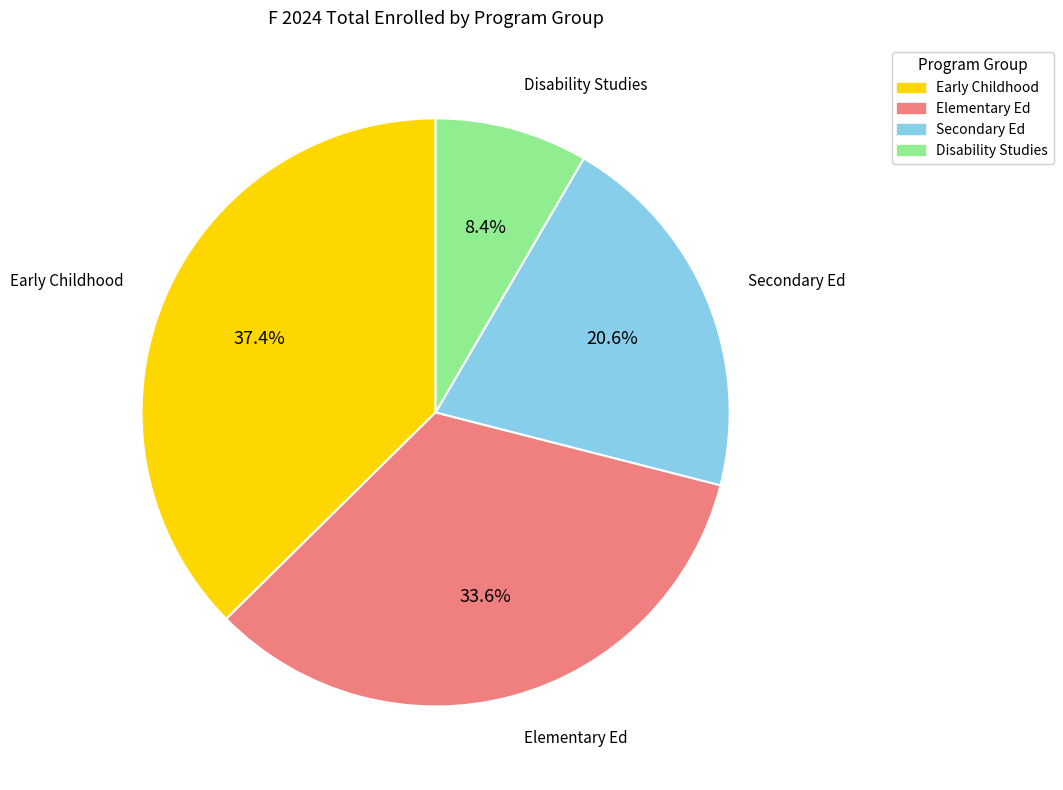

How many slices are in this pie chart?

4